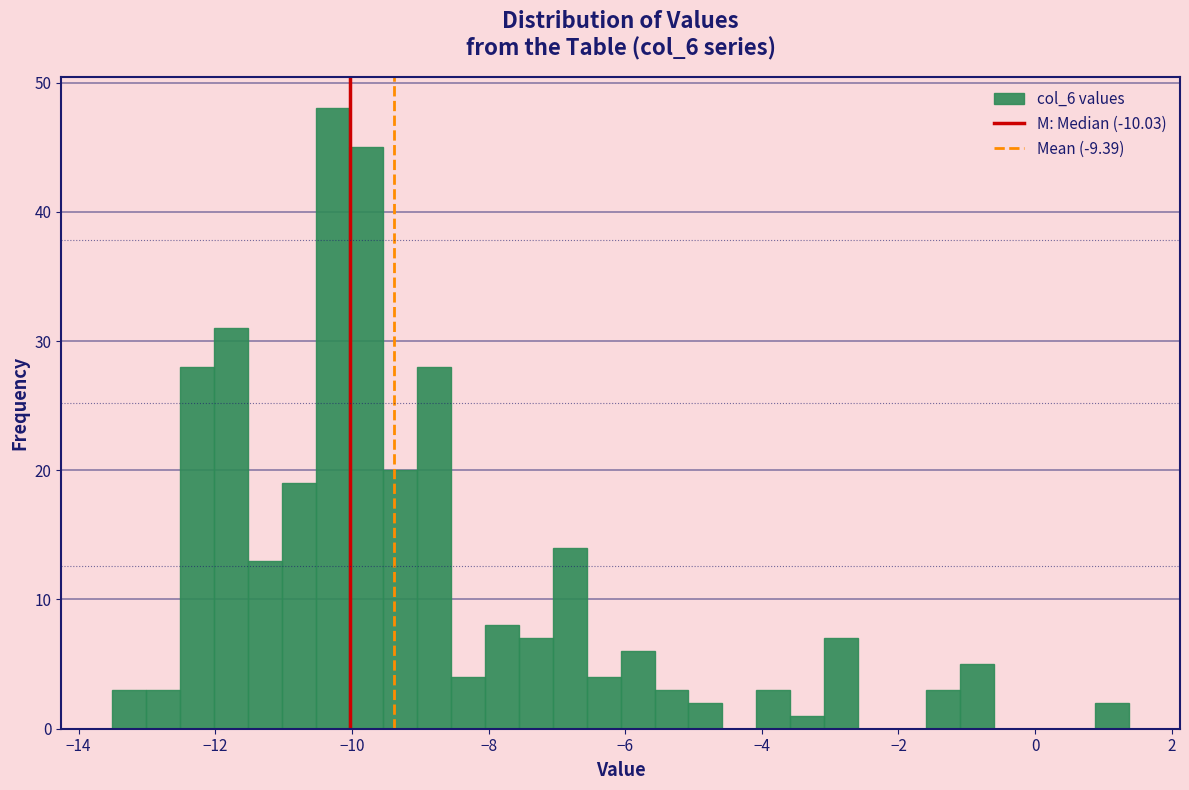

Read against the x-axis, roughly where is the centre of the tallest bar?

-10.2